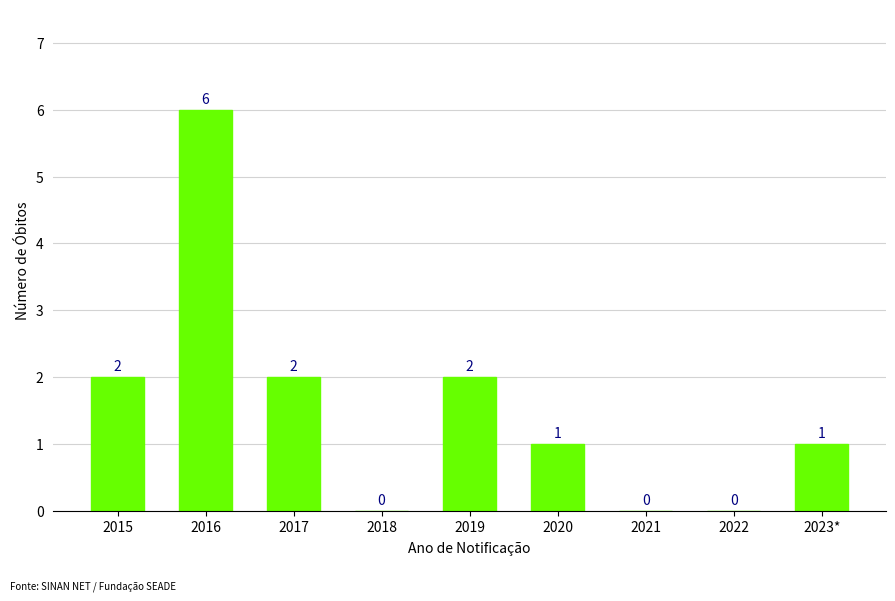

How many distinct data groups are displayed?

1